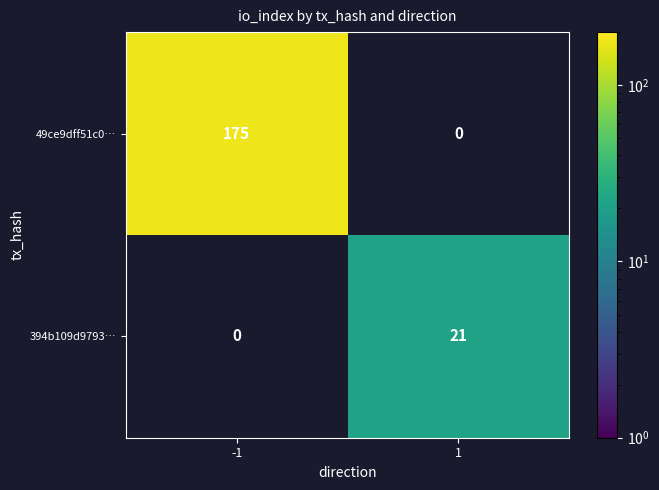

How many positive values does the 49ce9dff51c0… series have?

1